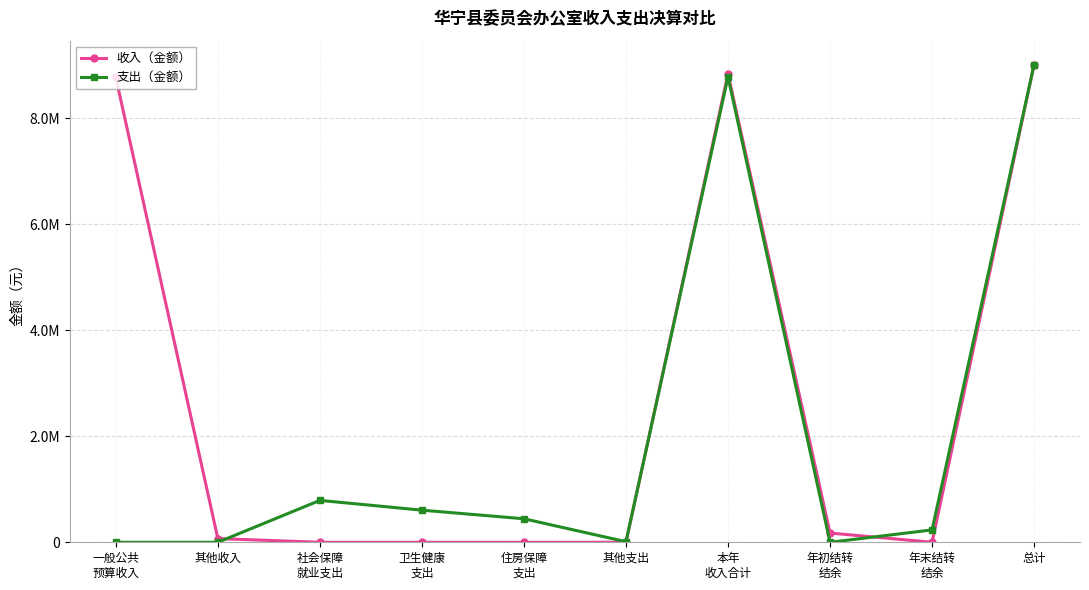

What are all the series names shown in the legend?

收入（金额）, 支出（金额）